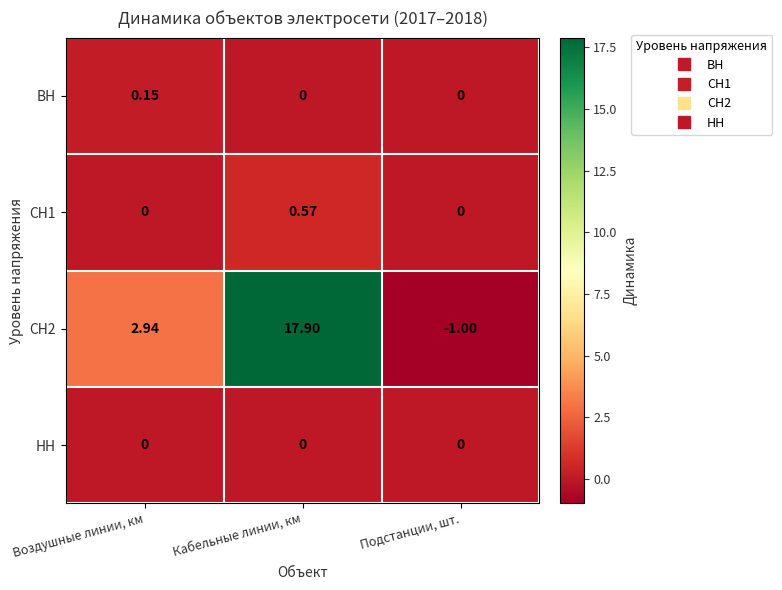

Which category has the lowest value across all series?

Подстанции, шт.